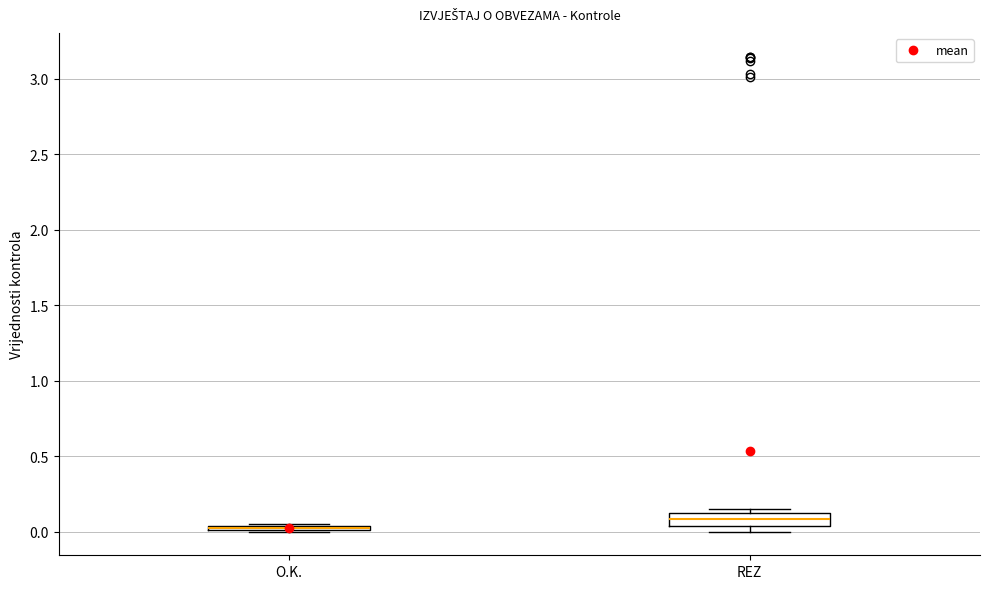

Where is the lower edge of the box for REZ on the y-axis? The values are not printed on the chart, so give them approximately, as read against the axis.

0.05